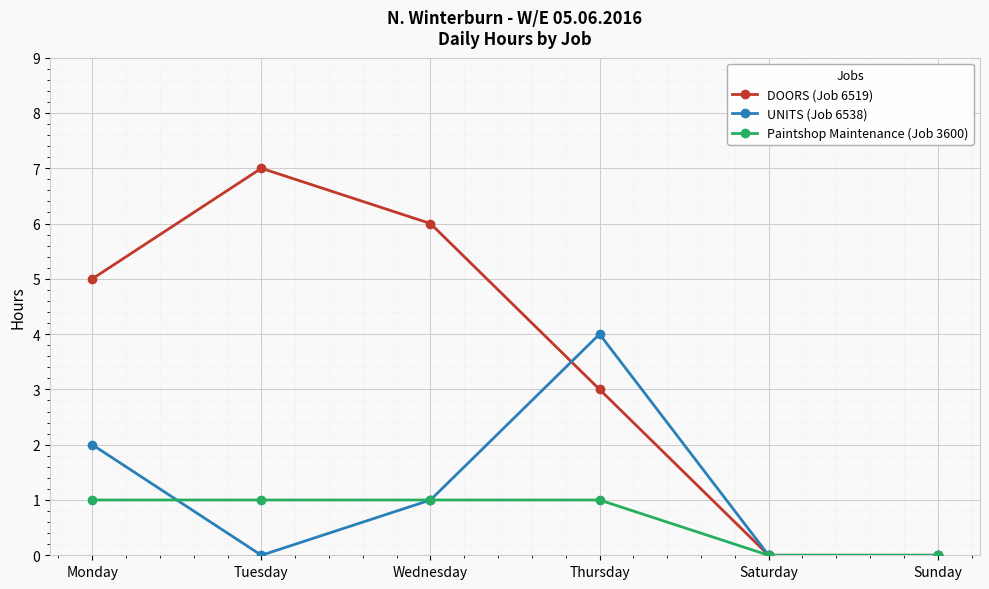

Is the value of Paintshop Maintenance (Job 3600) at Thursday greater than the value of DOORS (Job 6519) at Tuesday?

No